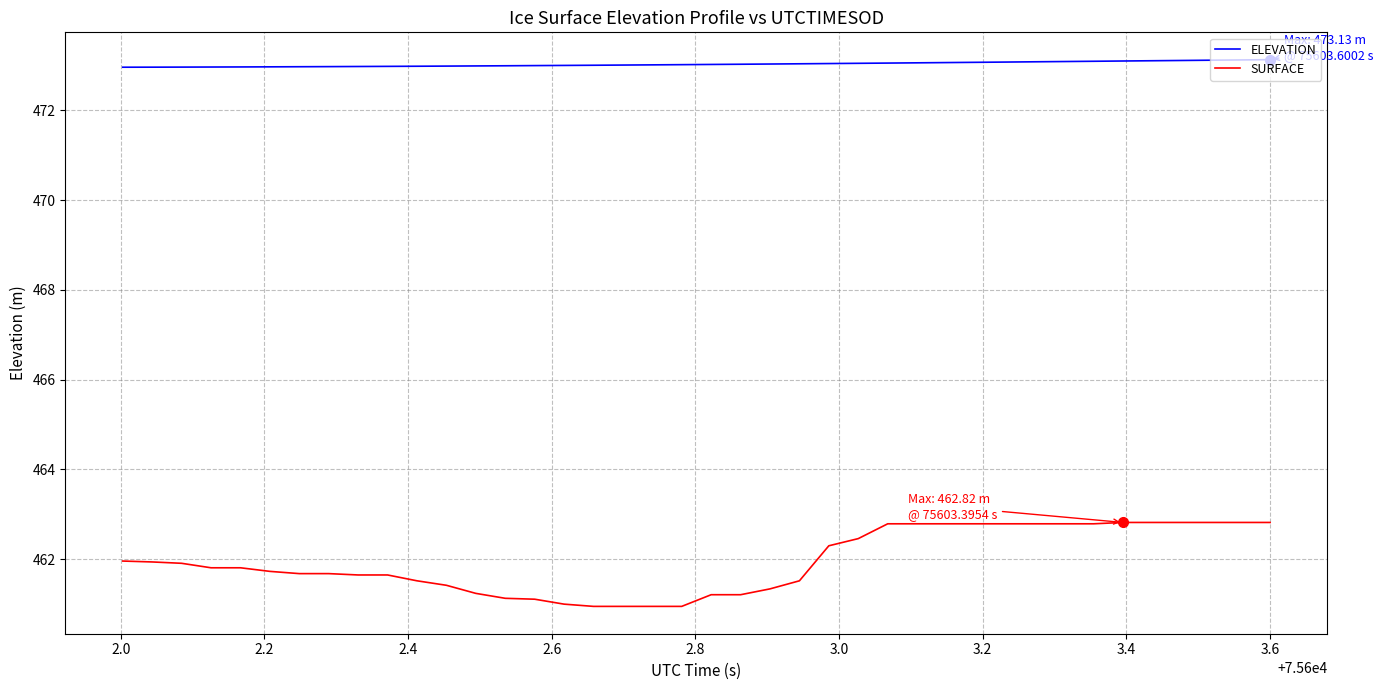

Which series has the largest total across all categories?

ELEVATION